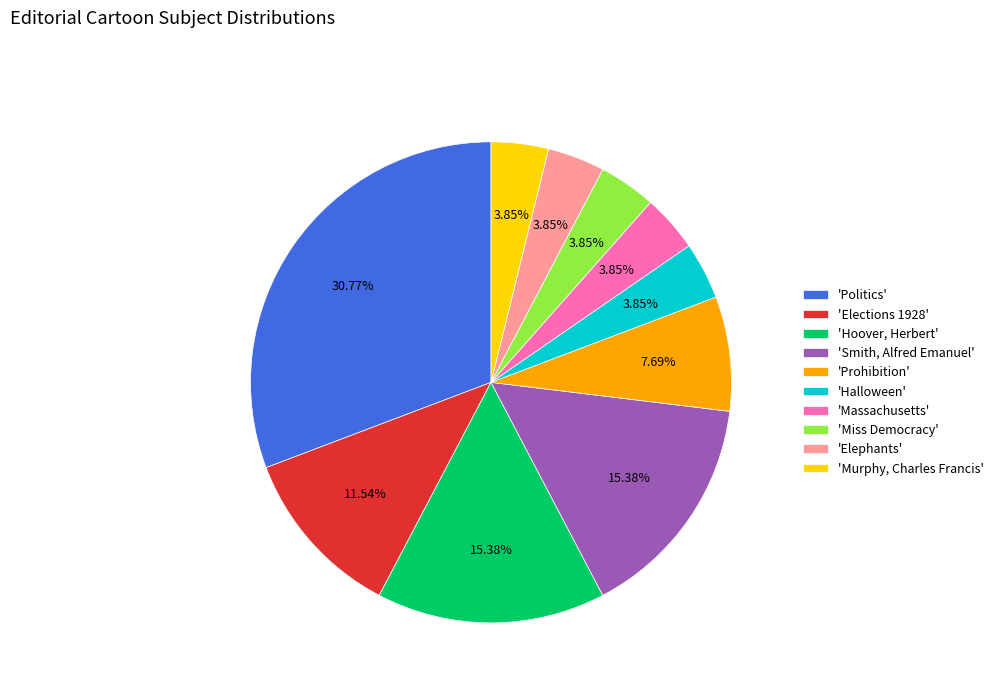

Does any single category account for the majority?

No